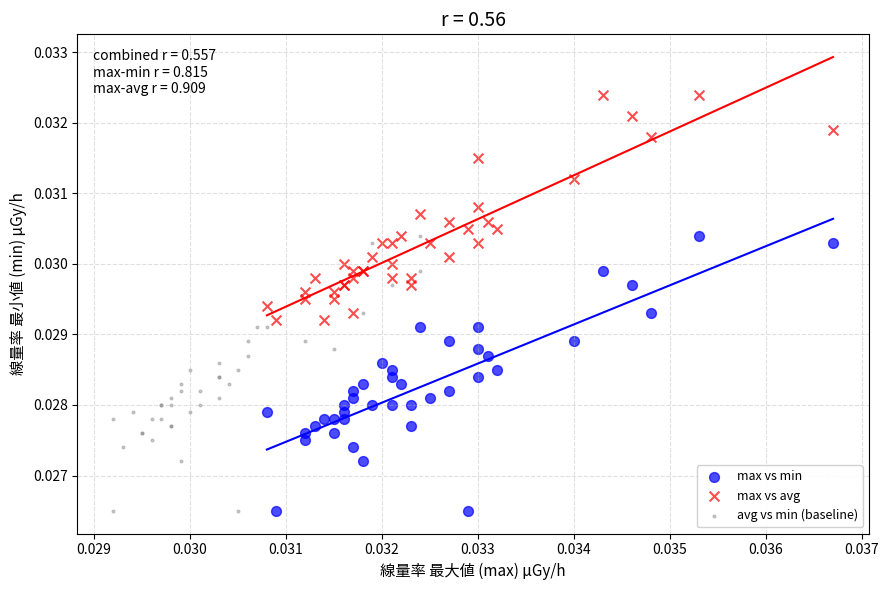

Which series reaches the maximum Y coordinate?

max vs avg